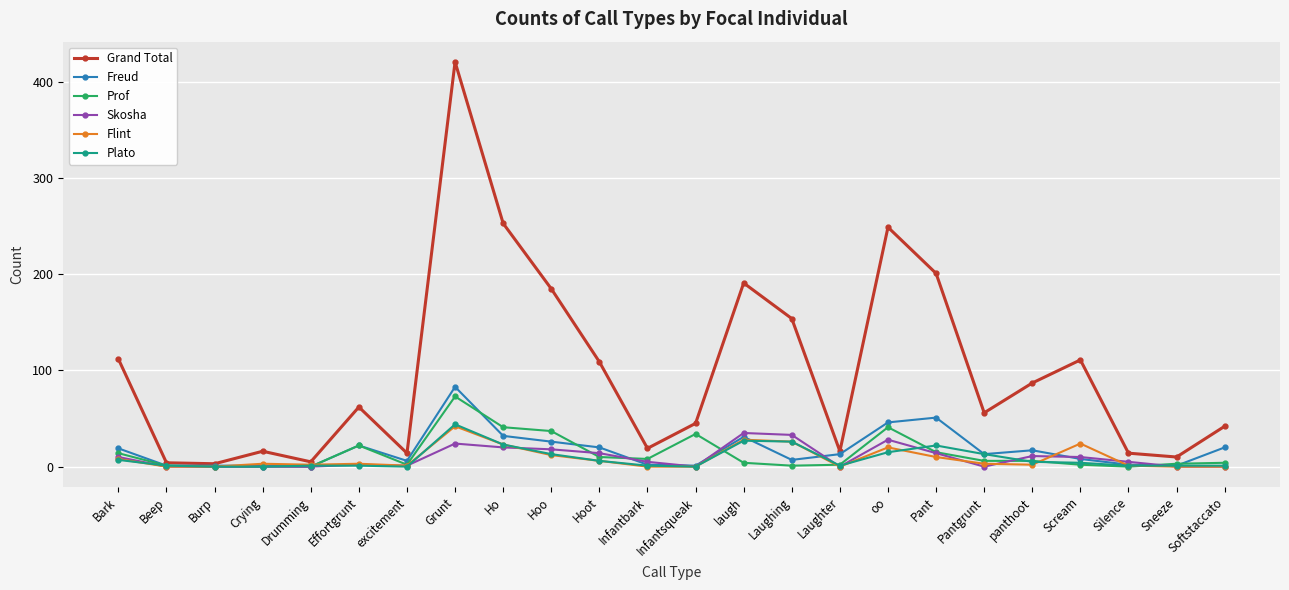

At which label does Prof first exceed 6?

Bark